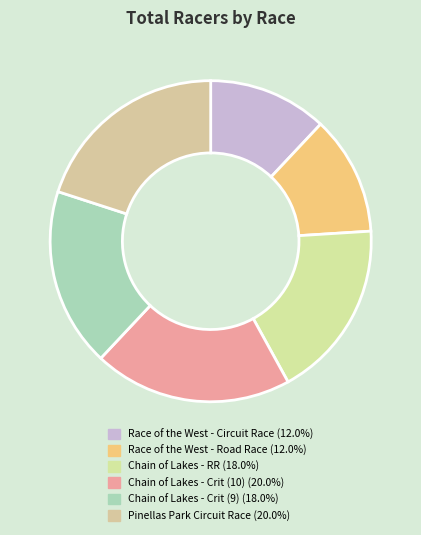

Count the number of slices in the pie.

6